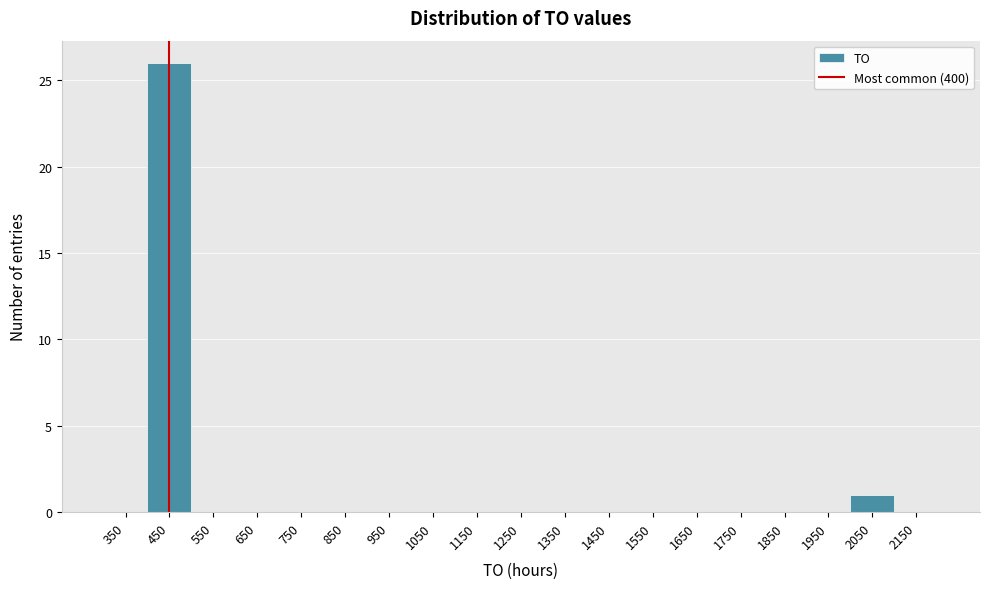

Reading left to right, list every bar in this chart as the range it spans on the x-axis followed by its height. The values are not printed on the chart, so give them approximately, as read against the axis.

300 to 400: 0
400 to 500: 26
500 to 600: 0
600 to 700: 0
700 to 800: 0
800 to 900: 0
900 to 1000: 0
1000 to 1100: 0
1100 to 1200: 0
1200 to 1300: 0
1300 to 1400: 0
1400 to 1500: 0
1500 to 1600: 0
1600 to 1700: 0
1700 to 1800: 0
1800 to 1900: 0
1900 to 2000: 0
2000 to 2100: 1
2100 to 2200: 0